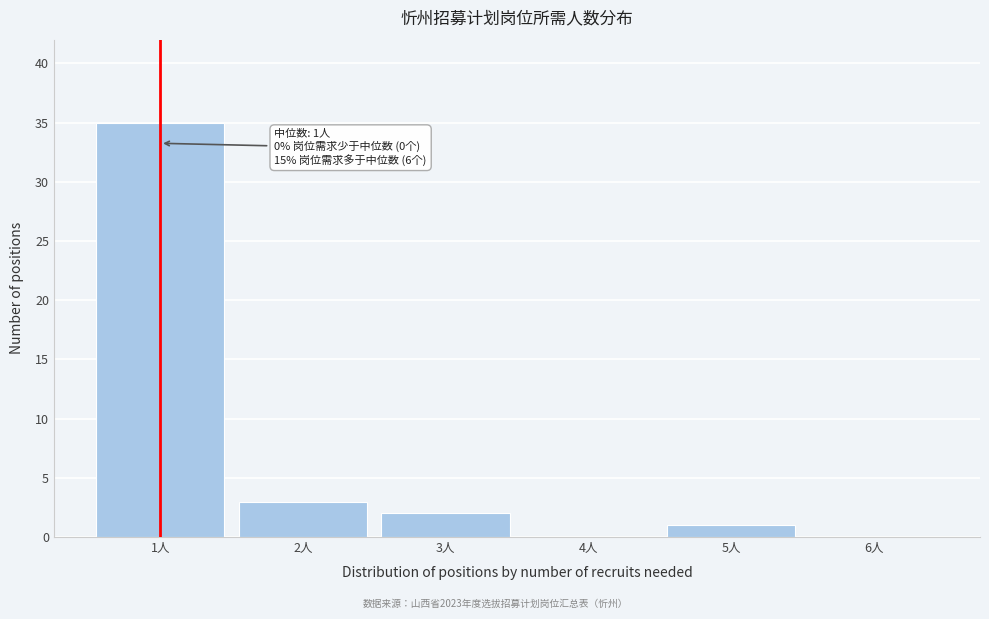

Which range on the x-axis has the tallest bar?

0.5 to 1.5